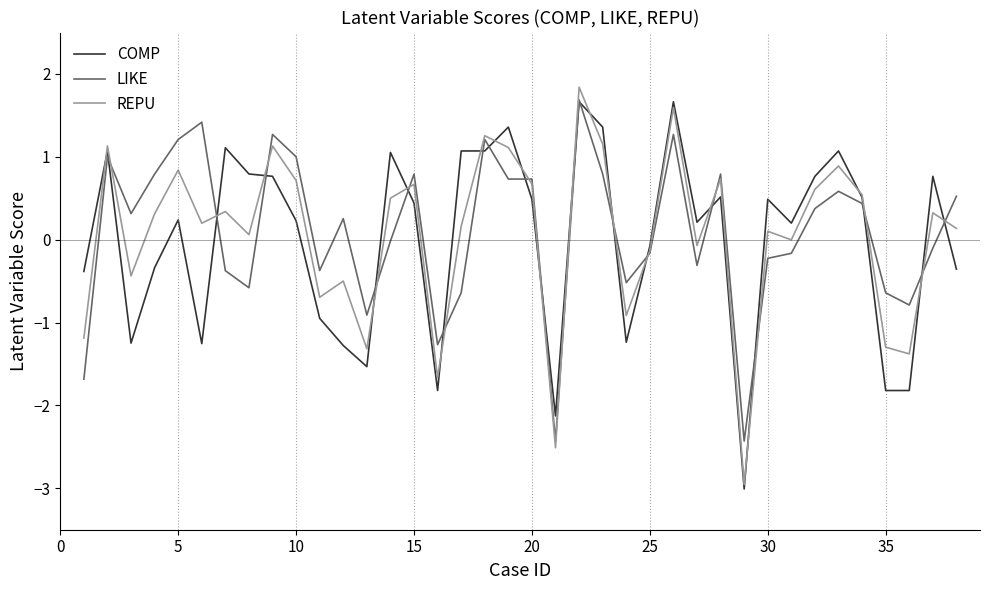

What is the minimum value shown in the chart?

-3.0